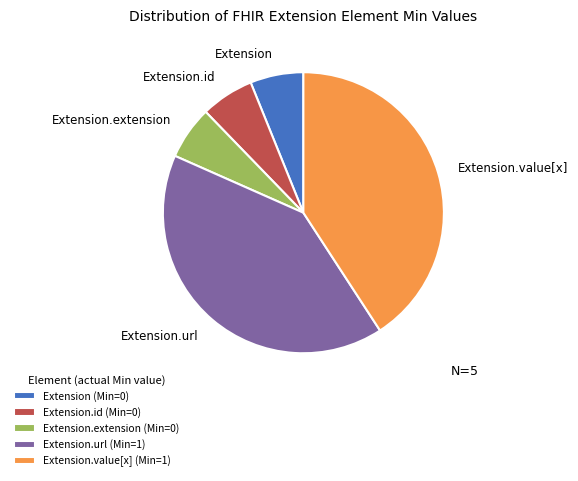

Does any single category account for the majority?

No